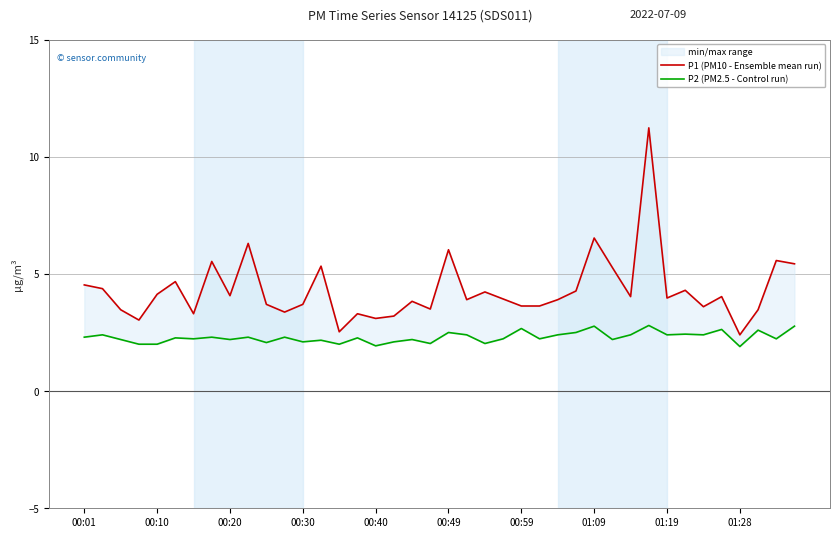

How many data points does each series have?

40